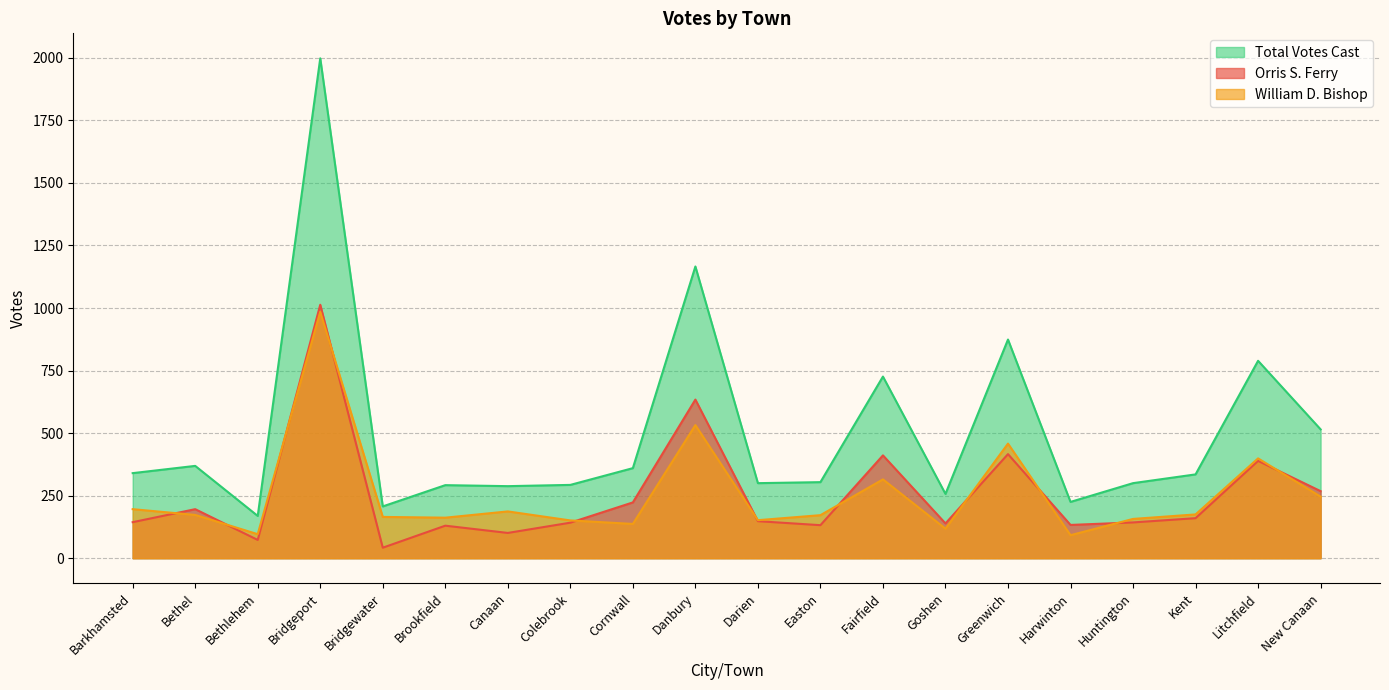

What is the highest value of the William D. Bishop series?

985